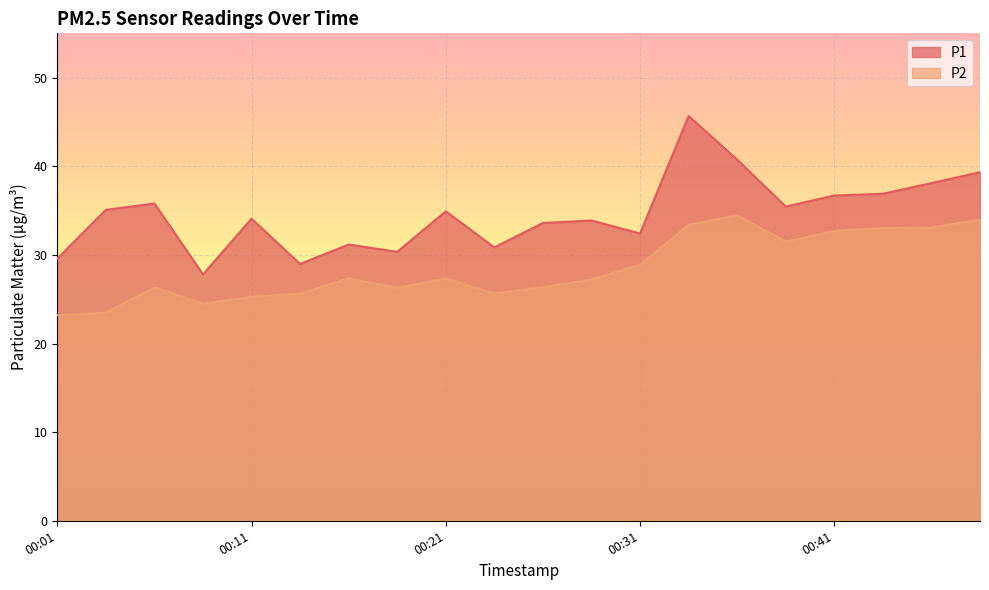

Reading left to right, what are all the values shown in this chart?

P1: 00:01=29.6	00:04=35.1	00:06=35.8	00:09=27.8	00:11=34.1	00:14=29.0	00:16=31.2	00:19=30.4	00:21=34.9	00:24=30.9	00:26=33.6	00:29=33.9	00:31=32.4	00:33=45.7	00:36=40.8	00:38=35.5	00:41=36.7	00:44=36.9	00:46=38.1	00:49=39.3
P2: 00:01=23.2	00:04=23.5	00:06=26.3	00:09=24.5	00:11=25.3	00:14=25.6	00:16=27.4	00:19=26.3	00:21=27.3	00:24=25.6	00:26=26.4	00:29=27.2	00:31=28.9	00:33=33.4	00:36=34.5	00:38=31.5	00:41=32.7	00:44=33.0	00:46=33.1	00:49=34.0